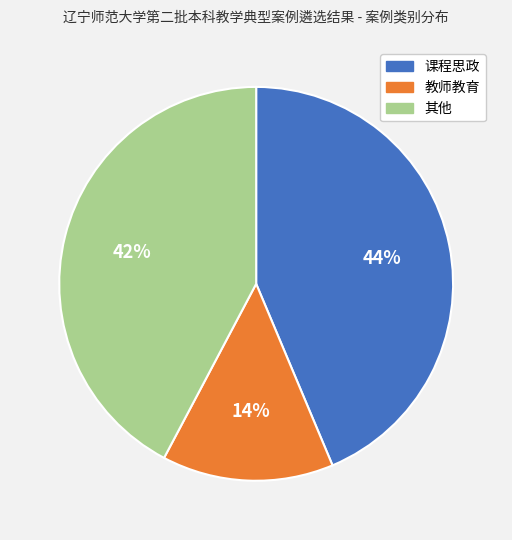

What is the smallest slice in the pie chart?

教师教育